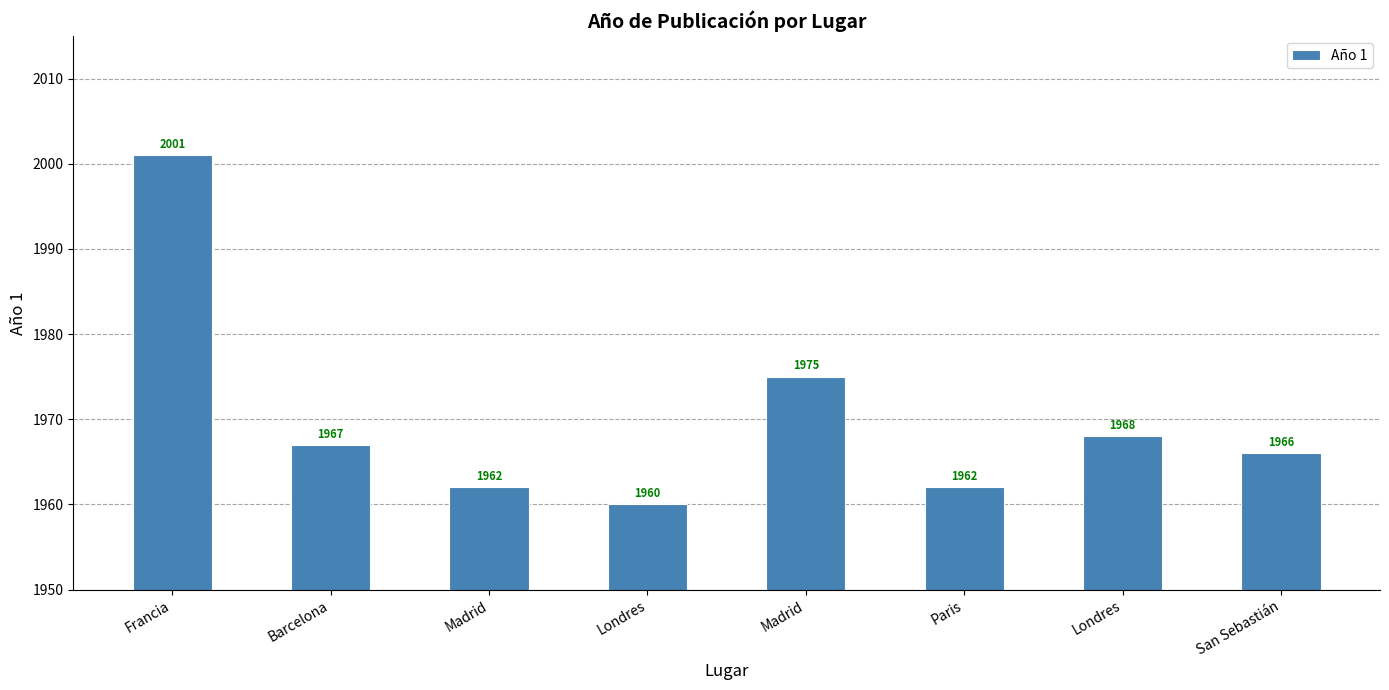

Are the bars grouped side by side (vs. stacked)?

No